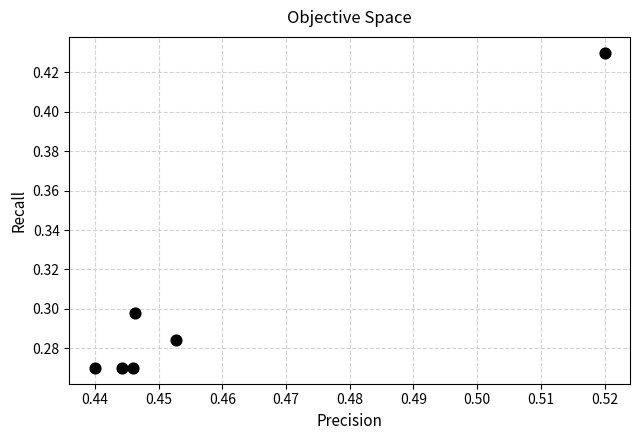

What is the average X value?

0.5